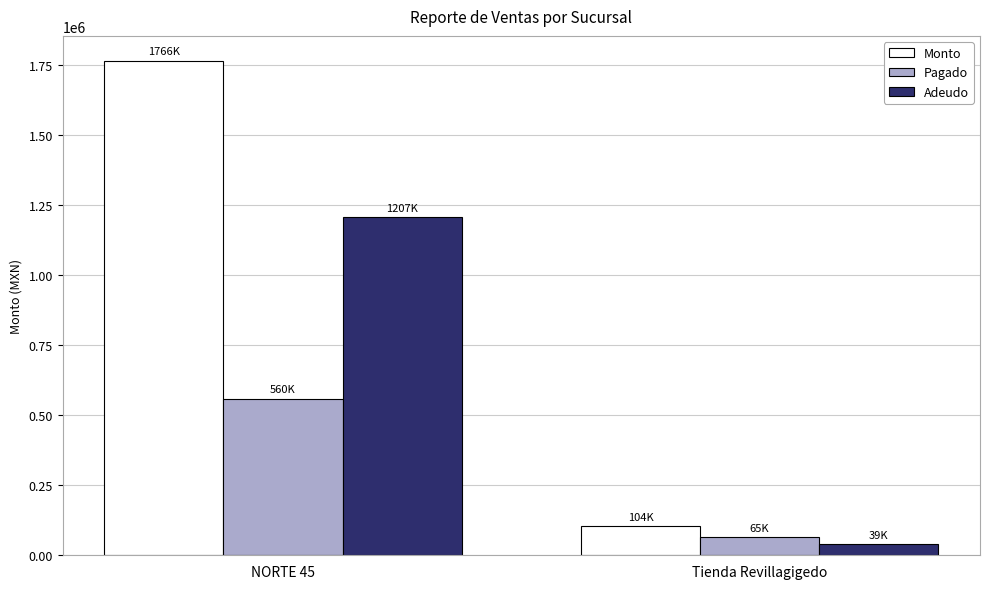

Read the Monto value at NORTE 45, to the nearest 100.

1766300